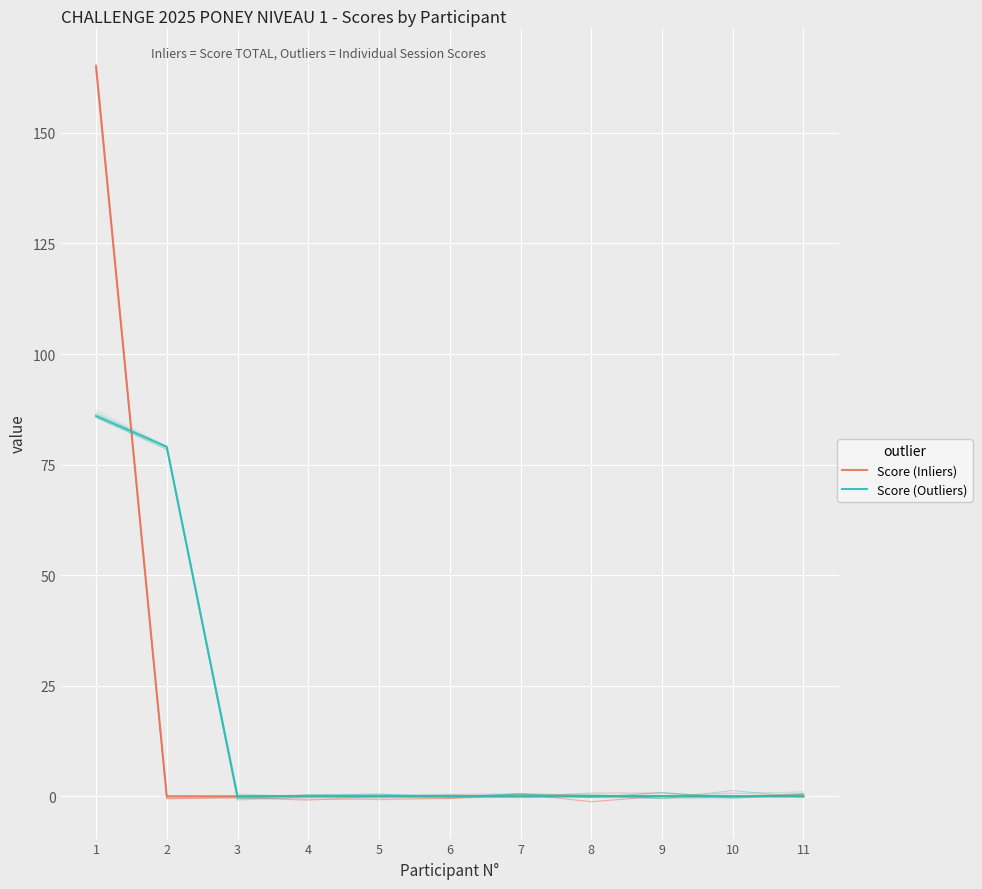

List the labels in order of Score (Inliers) value, smallest first.

2, 3, 4, 5, 6, 7, 8, 9, 10, 11, 1